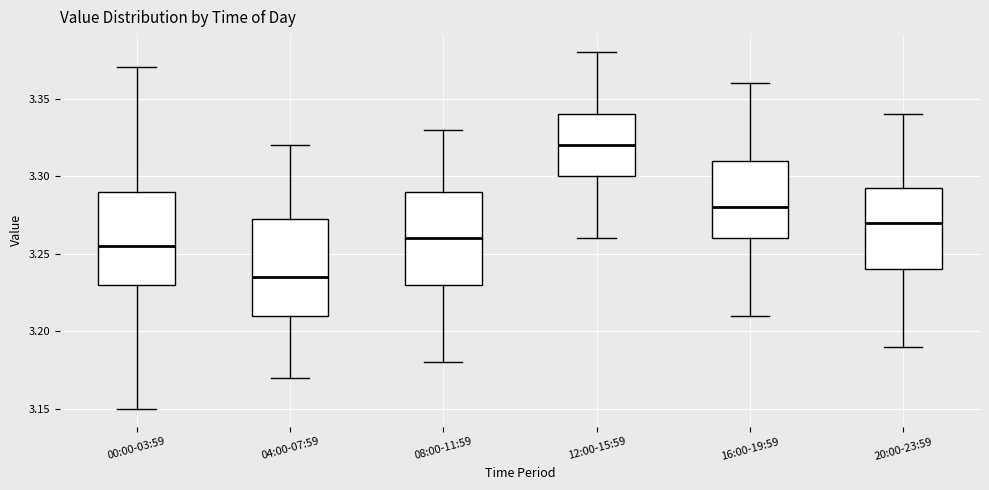

Which box has the highest median line?

12:00-15:59